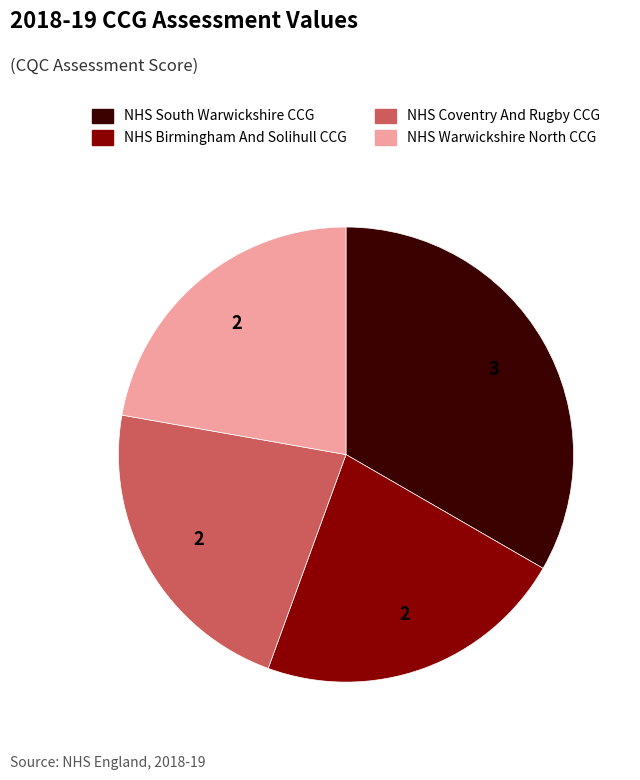

True or false: NHS Birmingham And Solihull CCG accounts for 22% of the total.

True